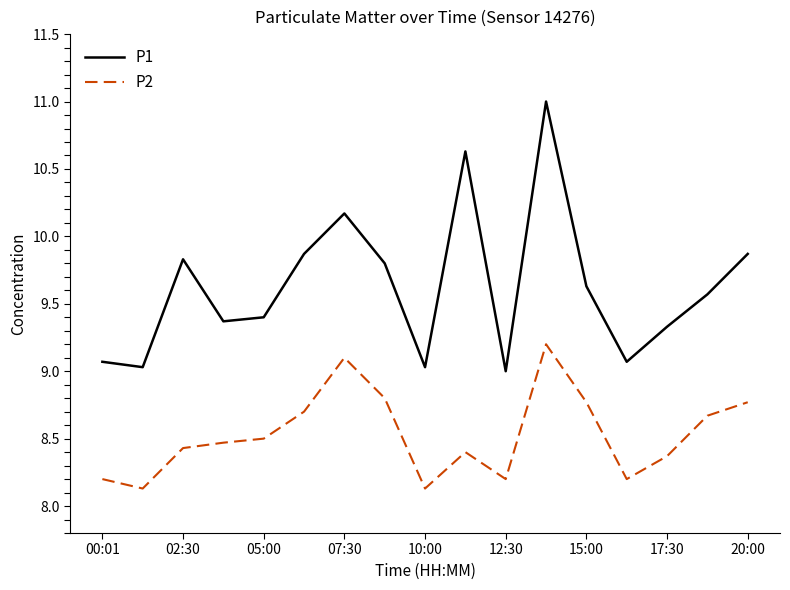

What is the minimum value shown in the chart?

8.1